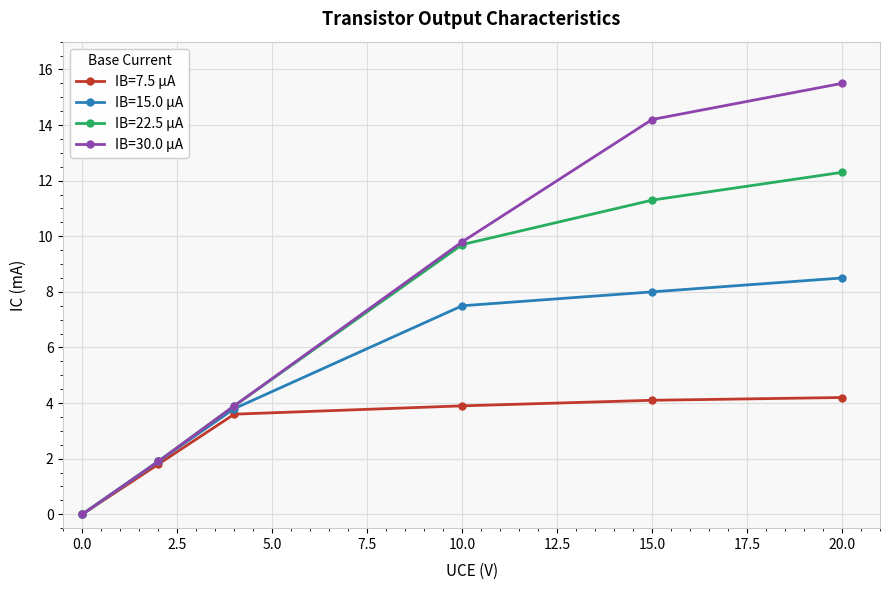

True or false: IB=22.5 µA has more than 2 interior local peaks.

False